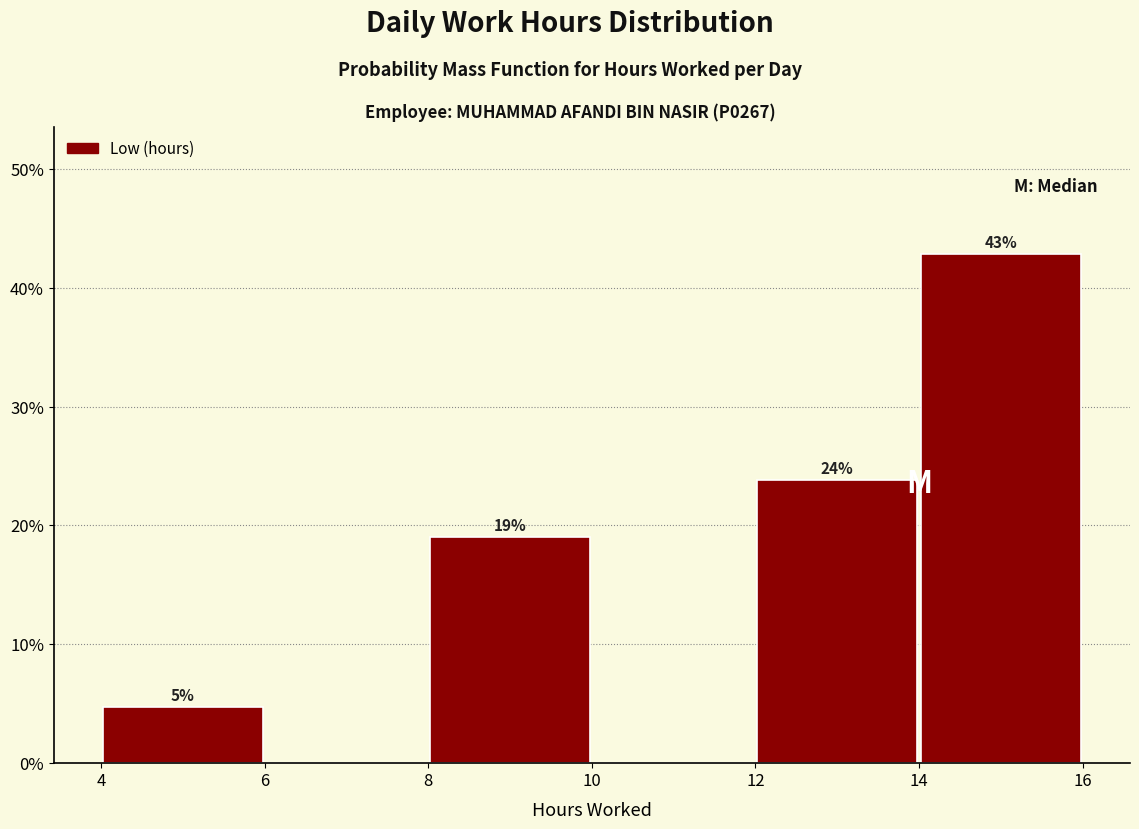

Which range on the x-axis has the tallest bar?

14 to 16